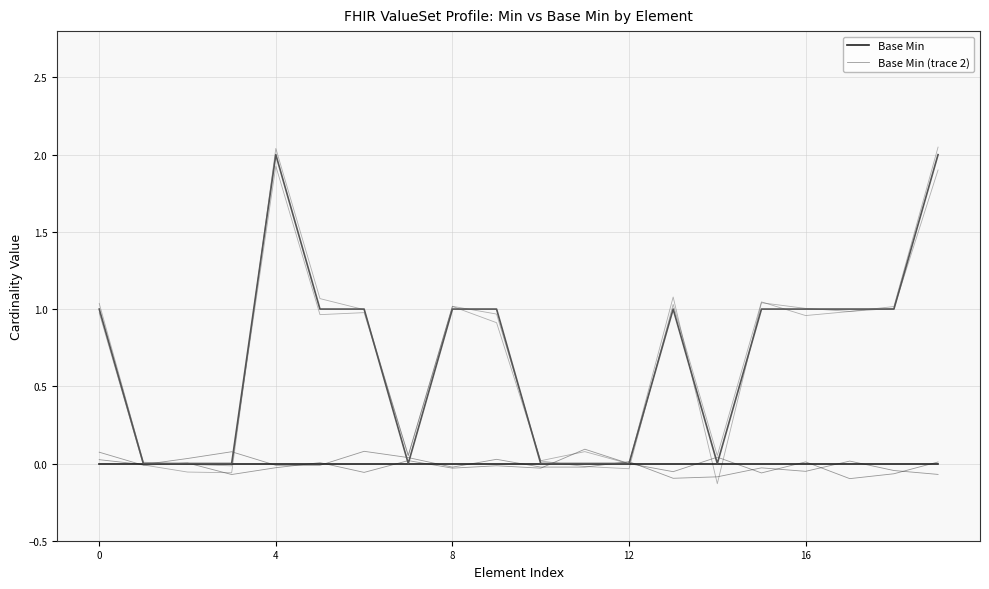

Is this an area chart (filled region under the line)?

No